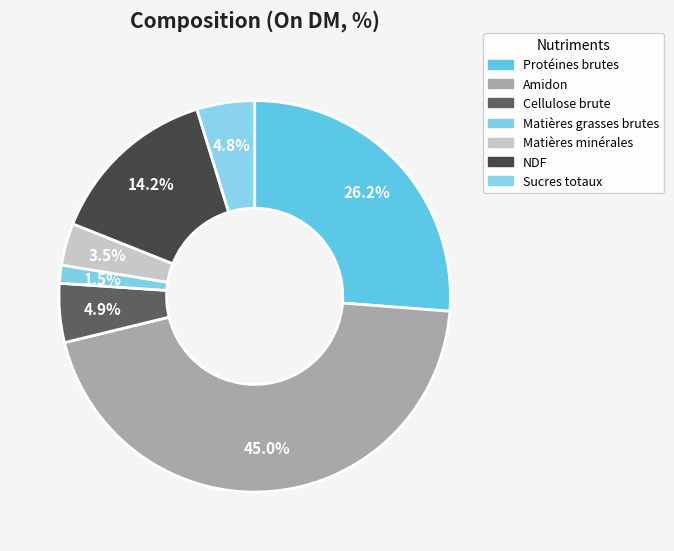

The Amidon slice represents 57% of the pie. True or false?

False